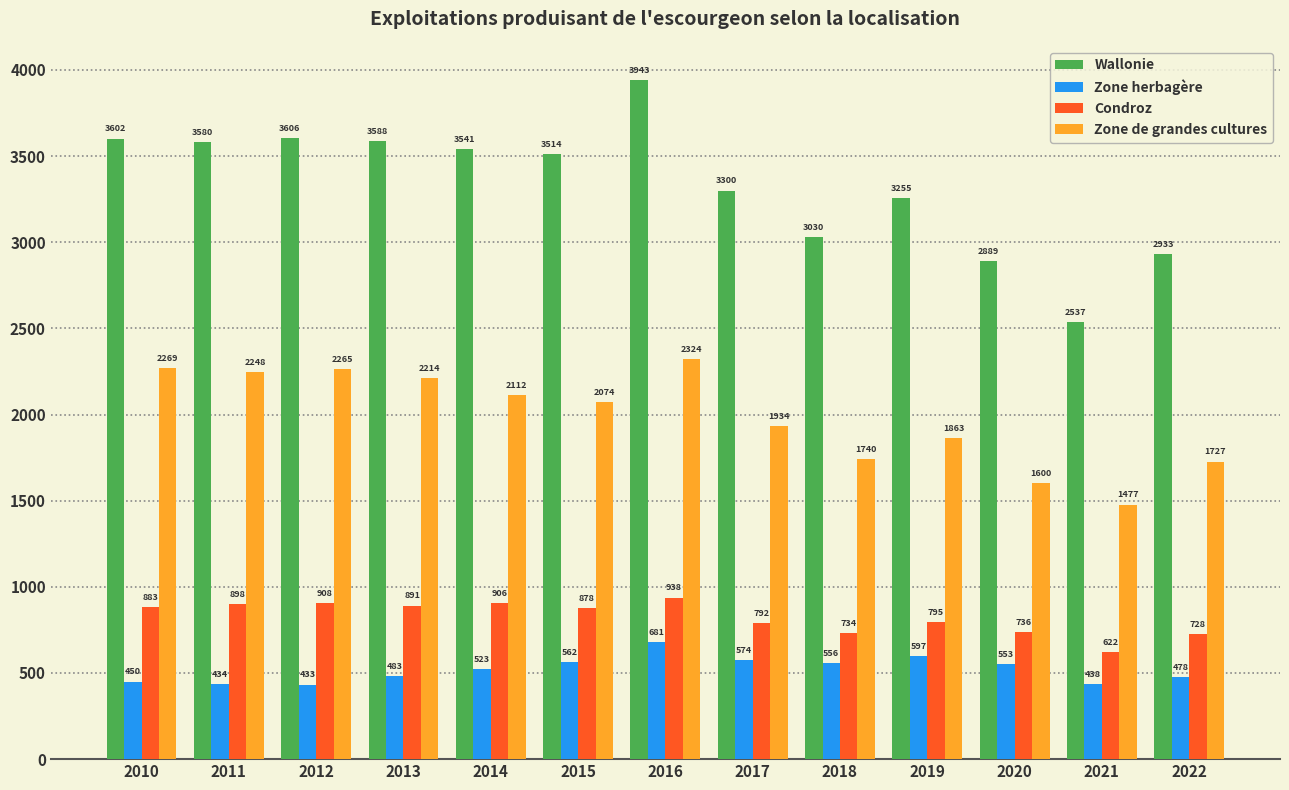

What is the difference between the maximum and second lowest values in the Condroz series?

210